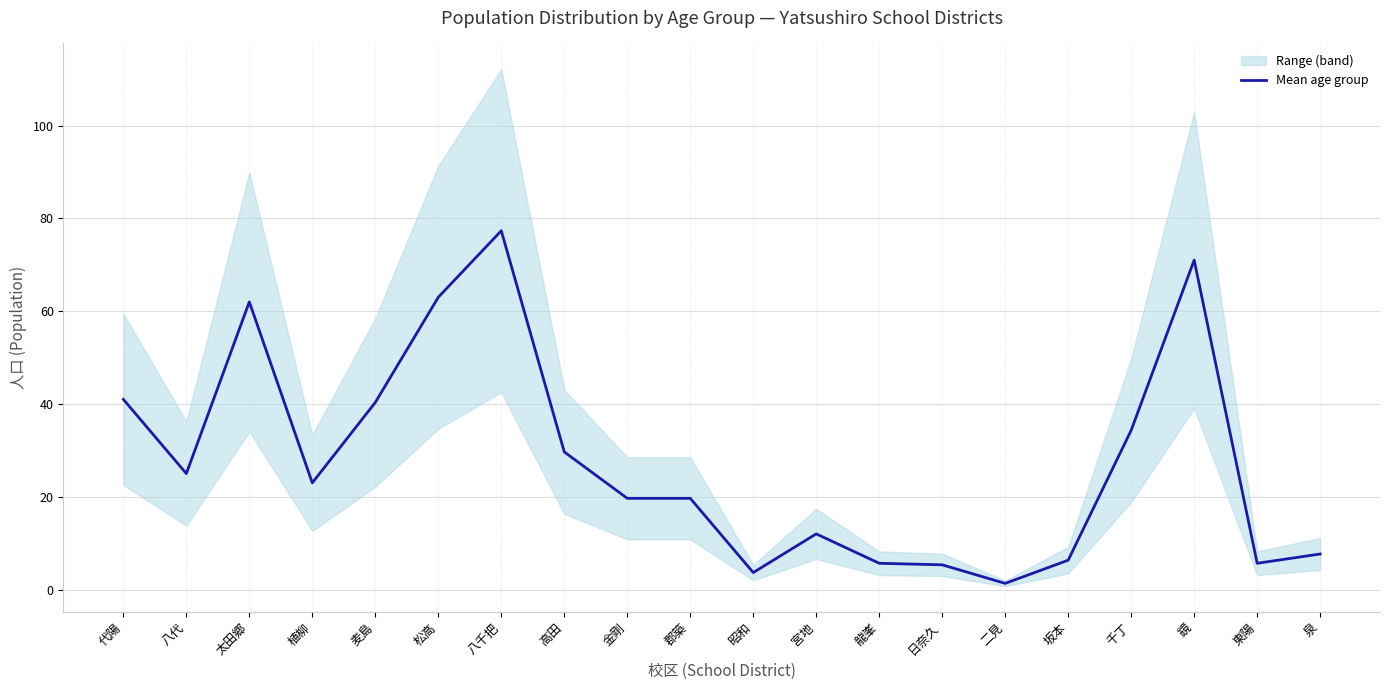

Rank the categories by value from highest to lowest.

八千把, 鏡, 松高, 太田郷, 代陽, 麦島, 千丁, 高田, 八代, 植柳, 金剛, 郡築, 宮地, 泉, 坂本, 龍峯, 東陽, 日奈久, 昭和, 二見